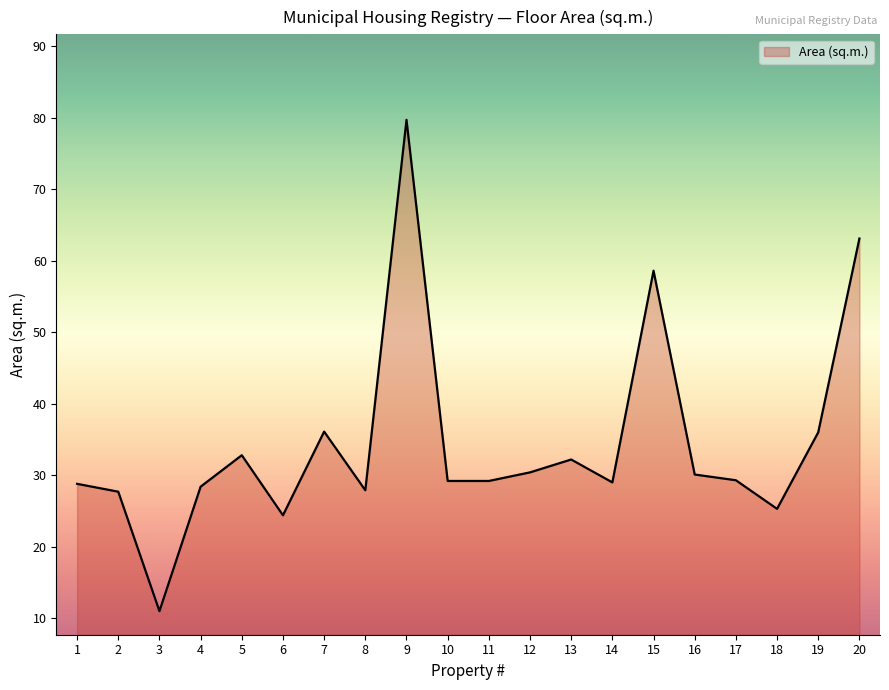

What is the approximate value at 19?

36.0